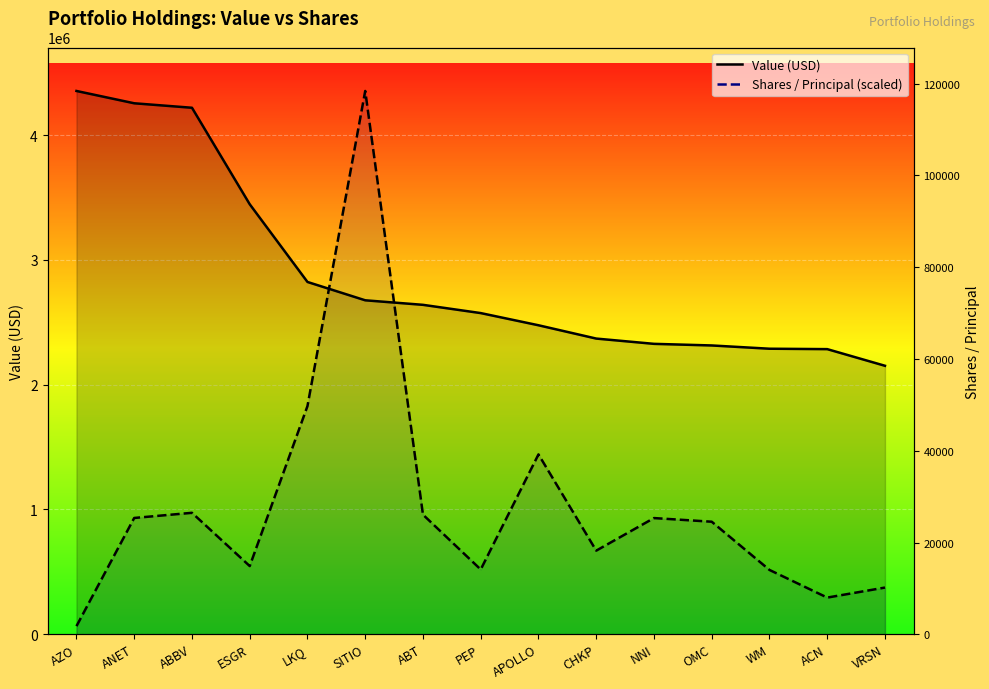

True or false: Value (USD) has a value of 4218849.0 at ABBV.

True